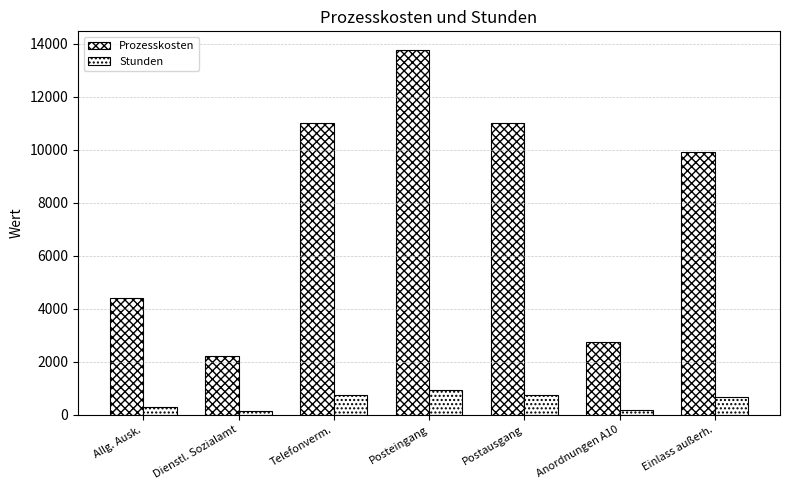

Between Einlass außerh. and Posteingang, which is larger?

Posteingang